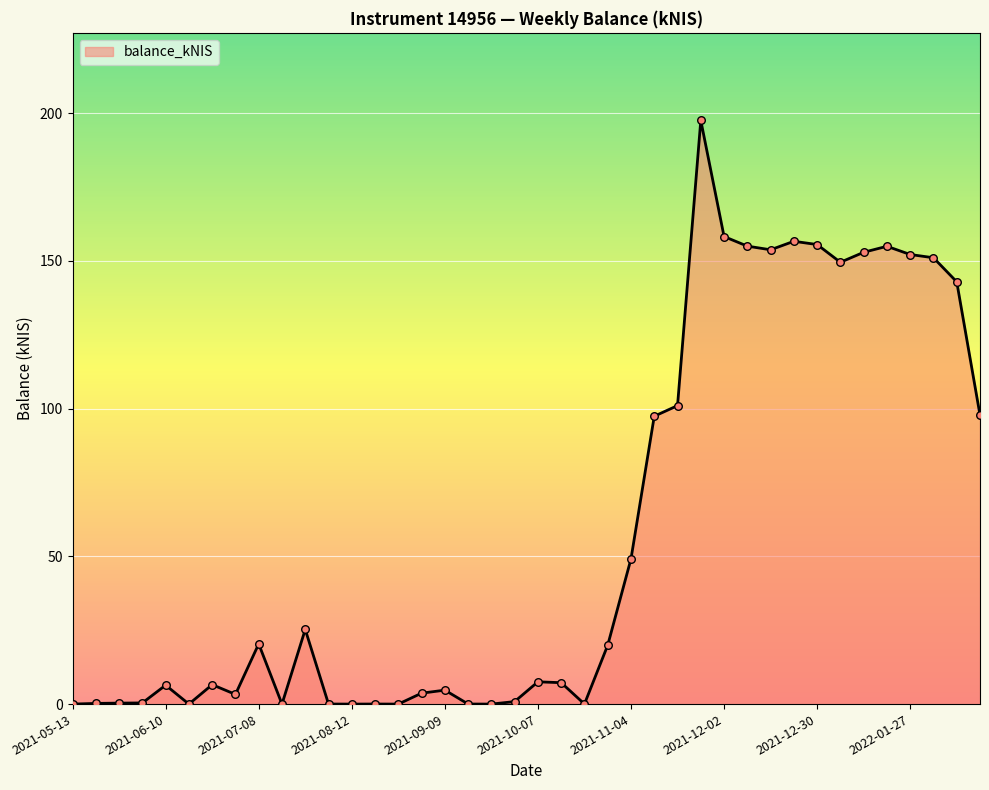

What is the difference between the maximum and minimum values?

197.5